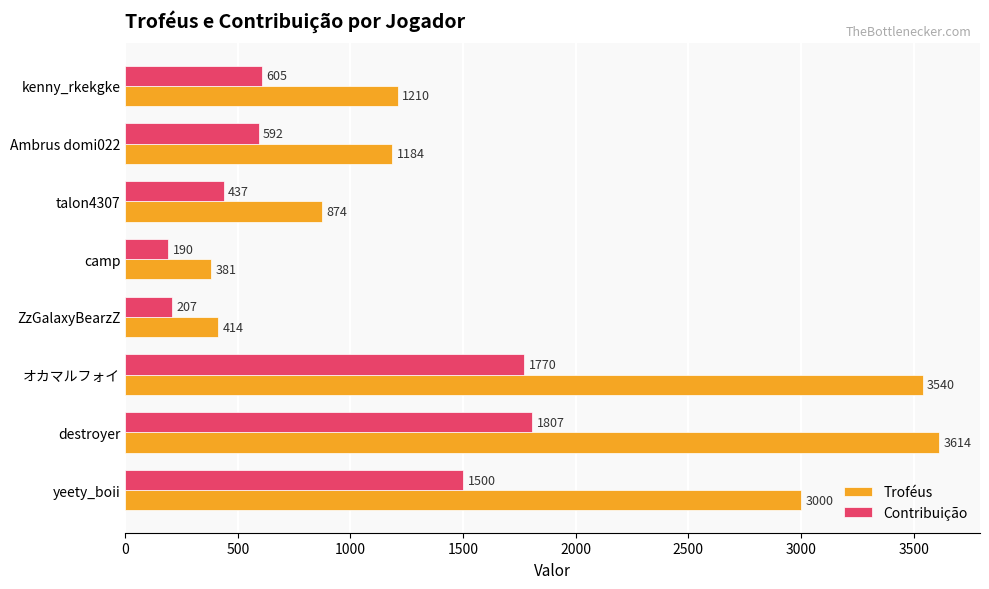

Rank the series by their average value, from lowest to highest.

Contribuição, Troféus